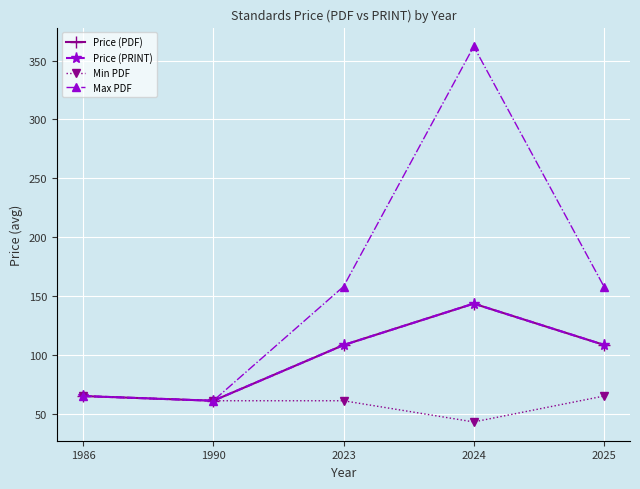

How many distinct data groups are displayed?

4